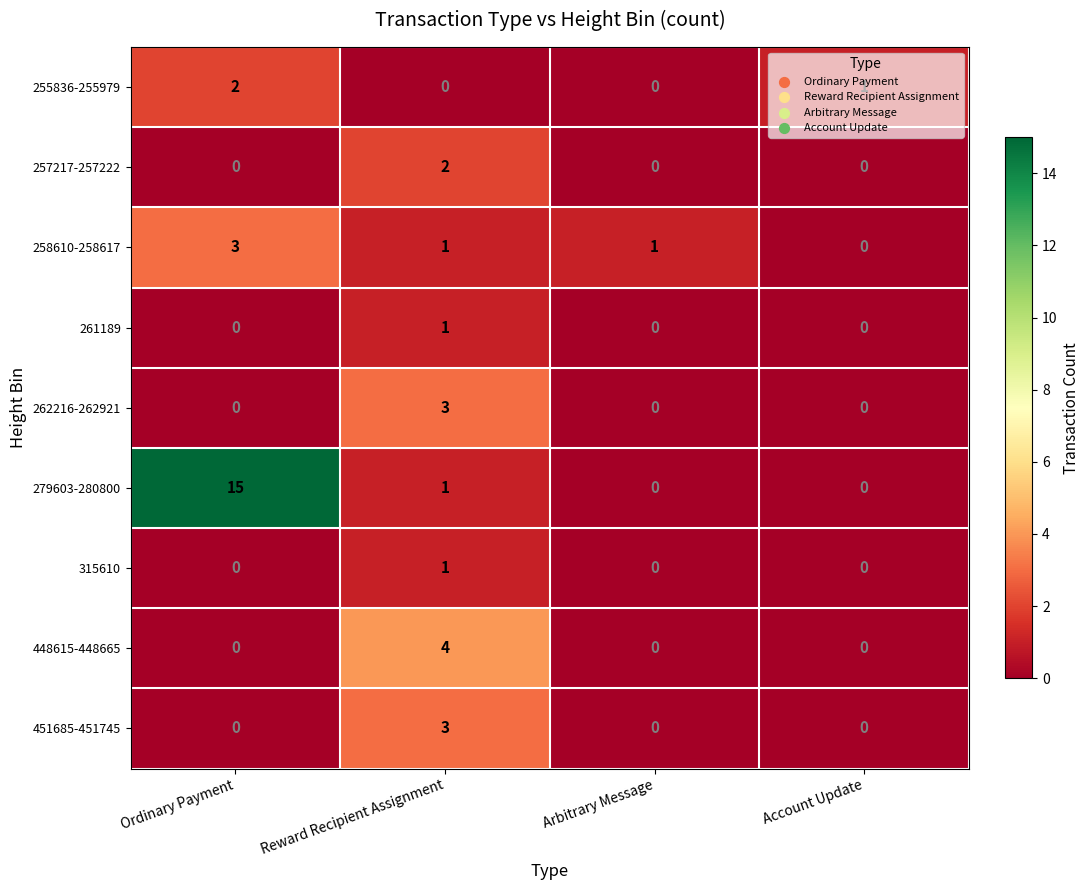

What is the total value across all series at Ordinary Payment?

20